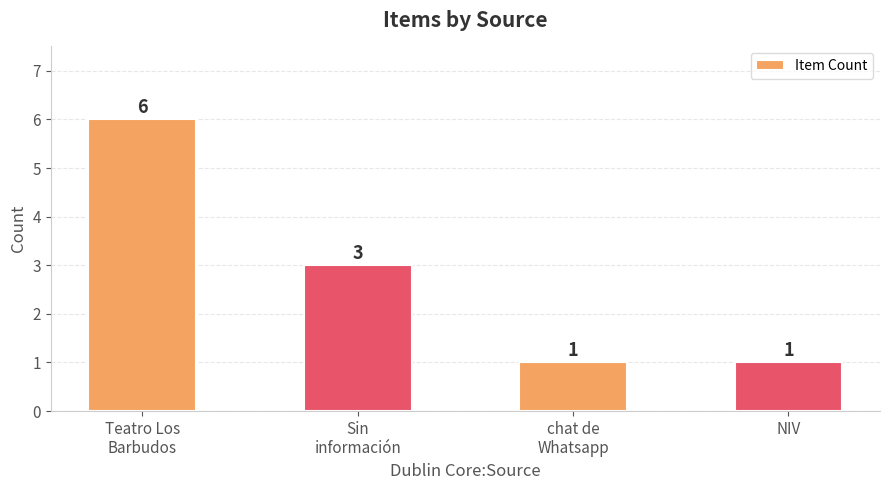

What is the value of the 1st bar from the left?

6